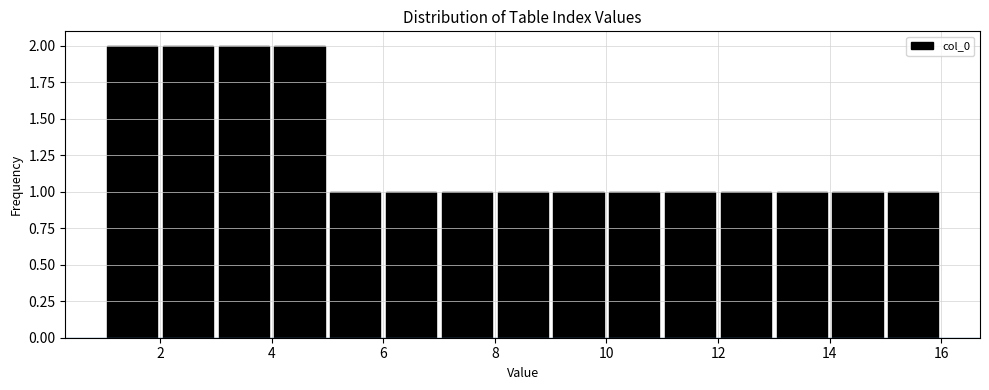

Reading left to right, list every bar in this chart as the range it spans on the x-axis followed by its height. The values are not printed on the chart, so give them approximately, as read against the axis.

1 to 2: 2
2 to 3: 2
3 to 4: 2
4 to 5: 2
5 to 6: 1
6 to 7: 1
7 to 8: 1
8 to 9: 1
9 to 10: 1
10 to 11: 1
11 to 12: 1
12 to 13: 1
13 to 14: 1
14 to 15: 1
15 to 16: 1